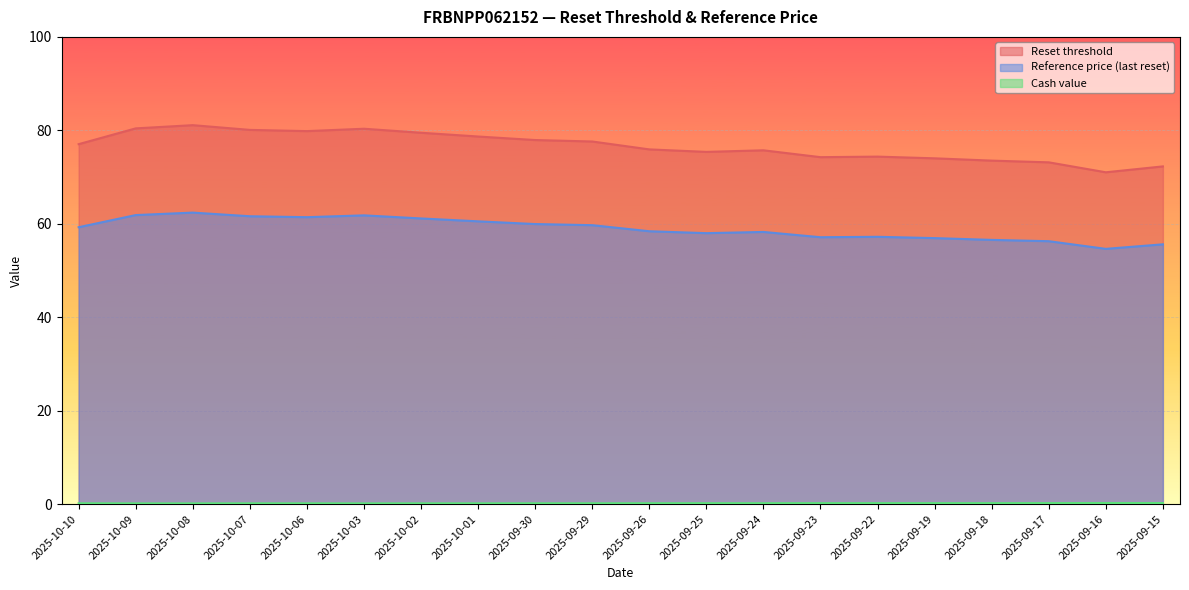

Is it true that Cash value equals 0.3 at 2025-10-08?

False